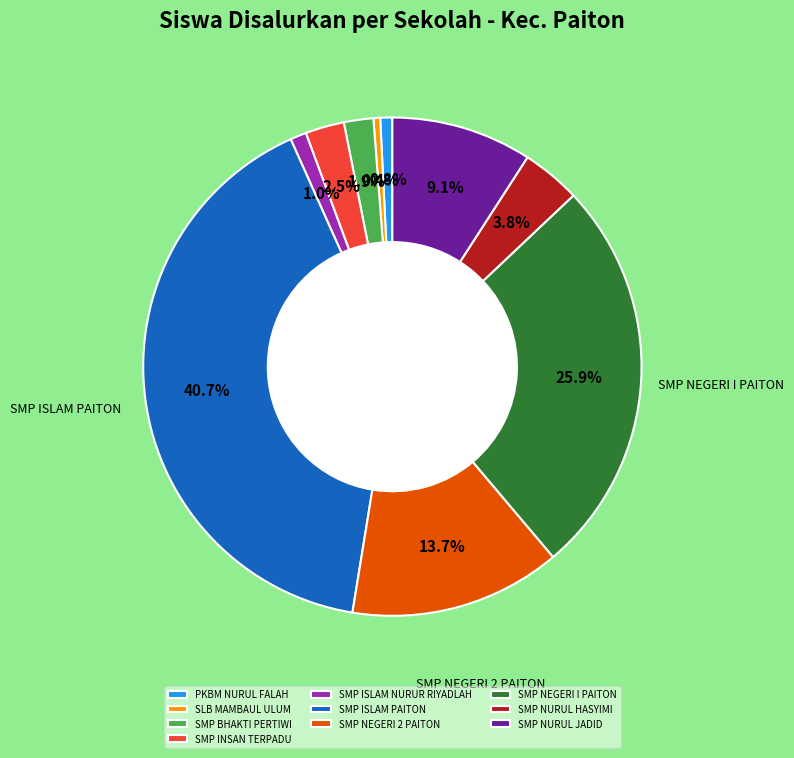

To the nearest percent, what percentage of the pie is SMP ISLAM NURUR RIYADLAH?

1%